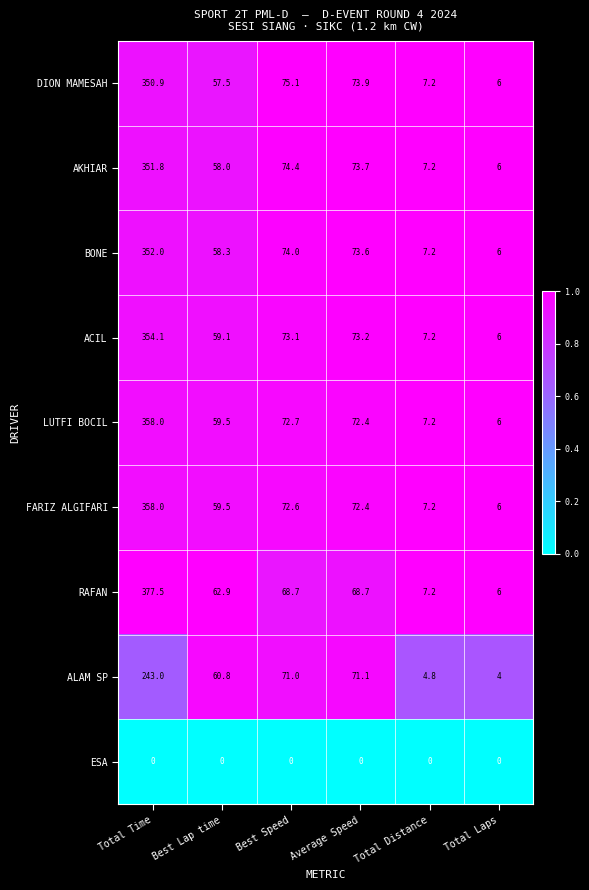

What is the sum of the ALAM SP values at Total Distance and Total Laps?

8.8